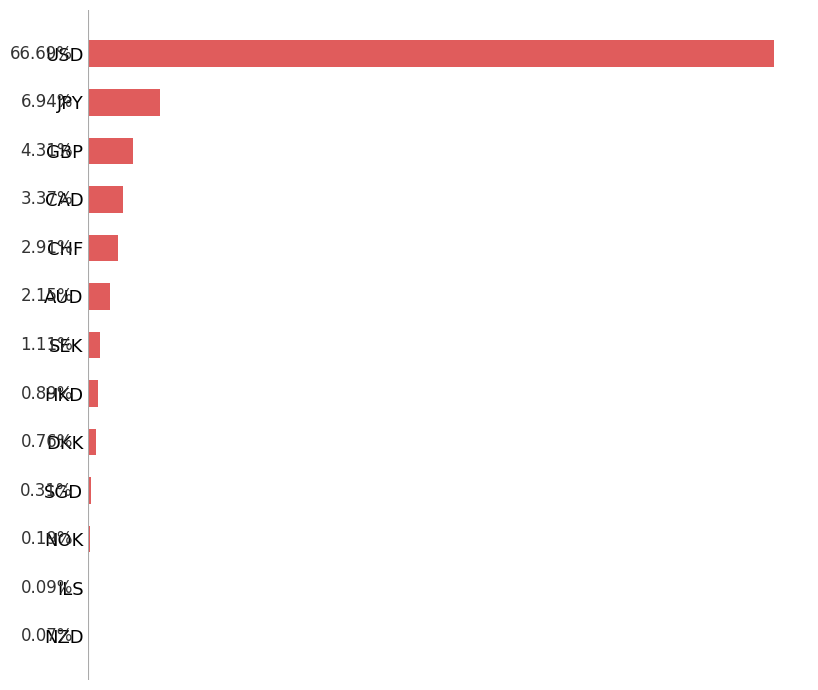

At which label is the value closest to 33?

JPY